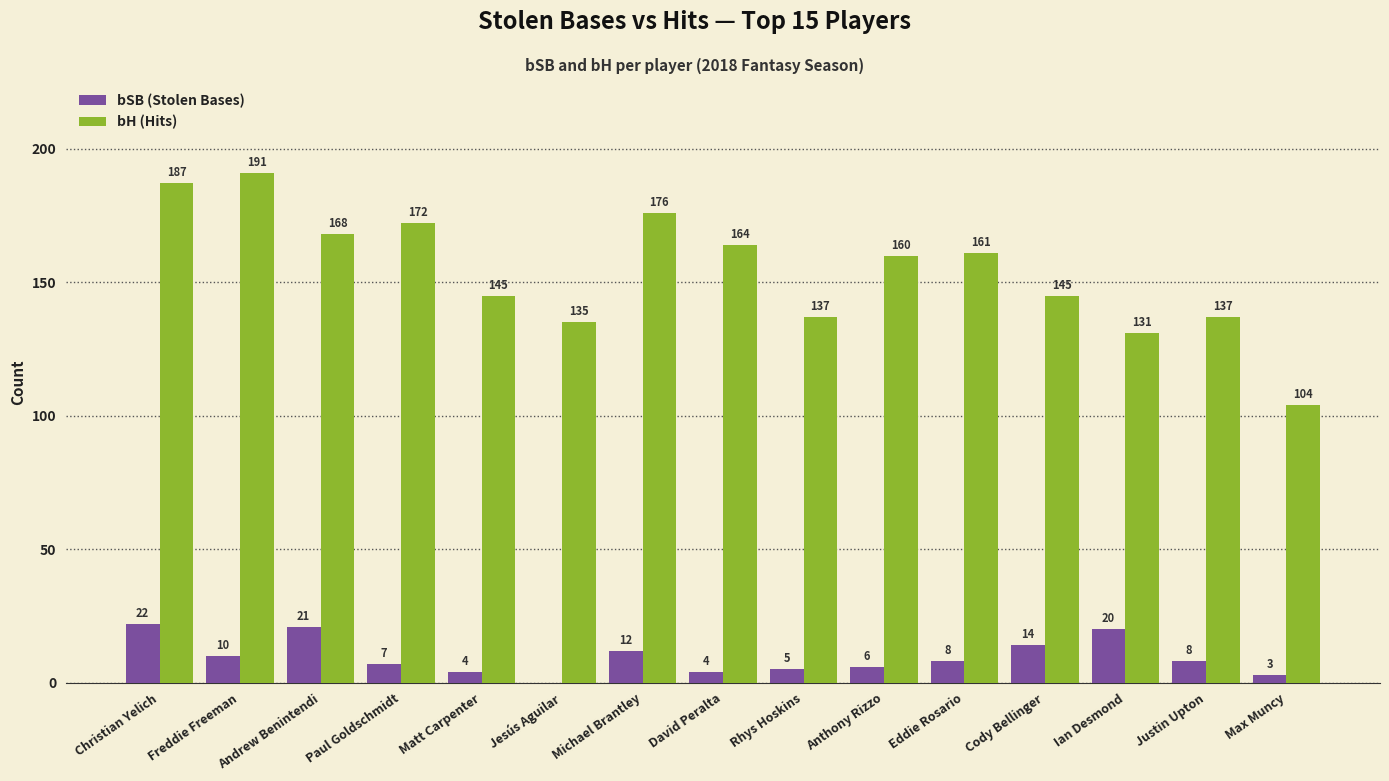

What are all the series names shown in the legend?

bSB (Stolen Bases), bH (Hits)